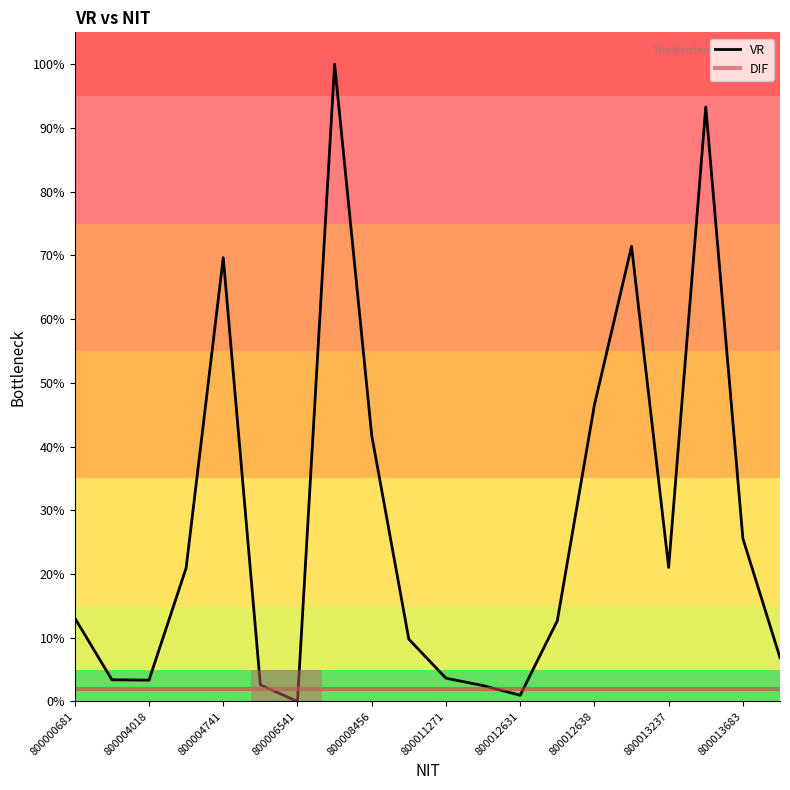

Reading left to right, transcribe all the data shown in this chart.

VR: 0.1	0.0	0.0	0.2	0.7	0.0	0.0	1.0	0.4	0.1	0.0	0.0	0.0	0.1	0.5	0.7	0.2	0.9	0.3	0.1
DIF: 0.0	0.0	0.0	0.0	0.0	0.0	0.0	0.0	0.0	0.0	0.0	0.0	0.0	0.0	0.0	0.0	0.0	0.0	0.0	0.0